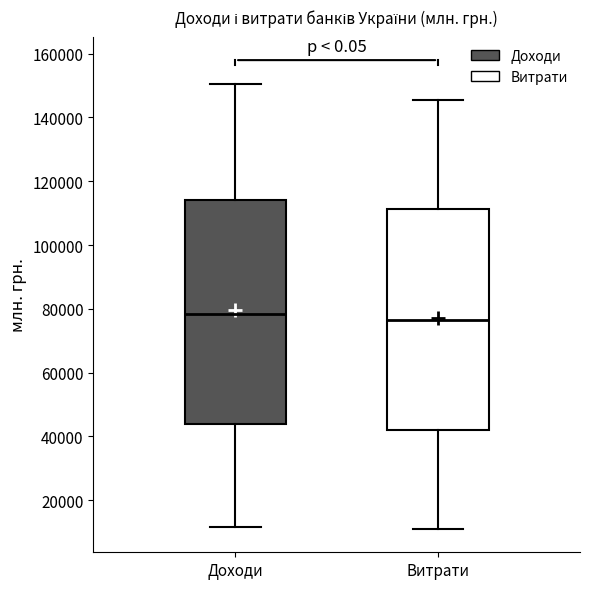

Reading left to right, transcribe this box plot: for each box, give where its median line is, the range the box spans, and where its two whiskers end, as read against the y-axis. The values are not printed on the chart, so give them approximately, as read against the axis.

Доходи: median 78000, box 44000 to 114000, whiskers 12000 to 150000
Витрати: median 76000, box 42000 to 112000, whiskers 12000 to 146000